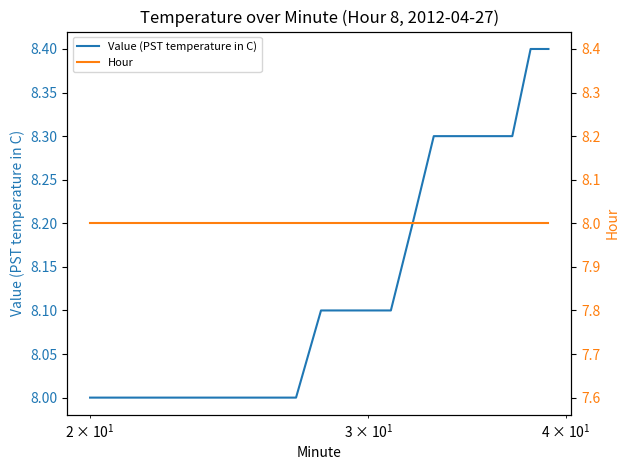

What is the highest value of the Value (PST temperature in C) series?

8.4